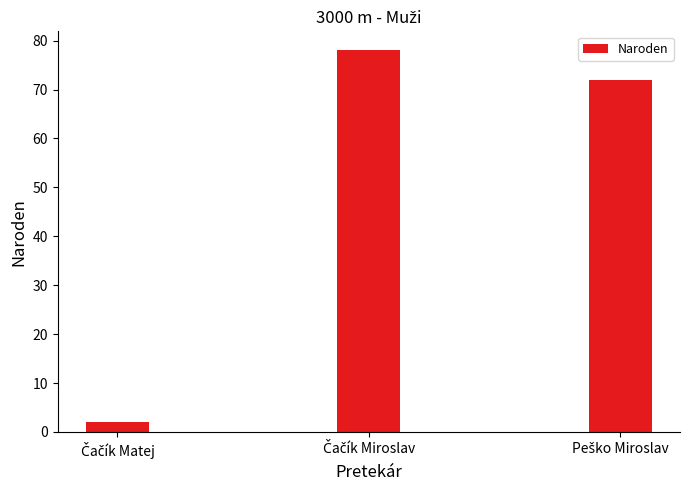

How many data points are less than 72?

1